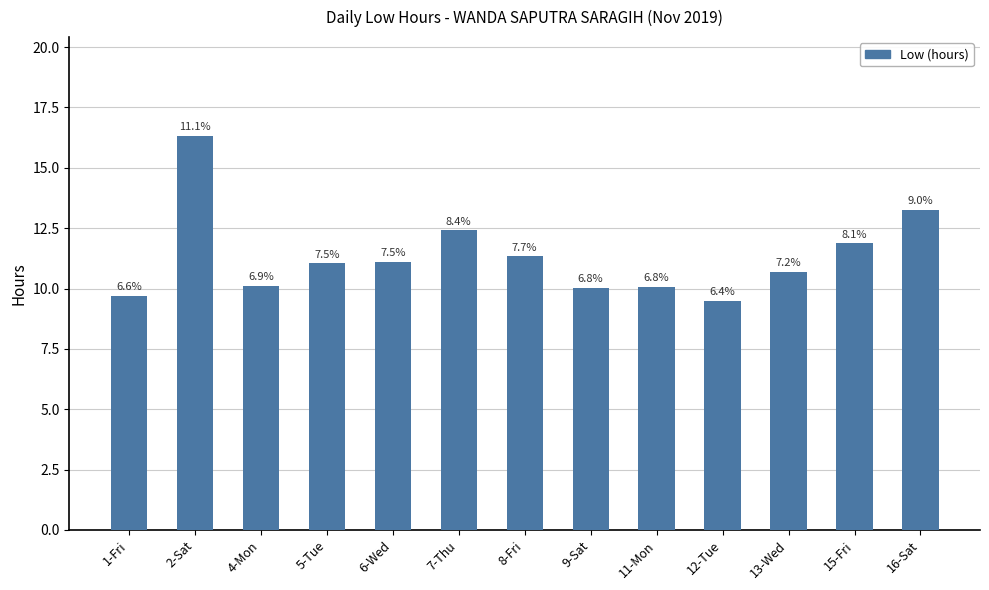

Are the bars grouped side by side (vs. stacked)?

No